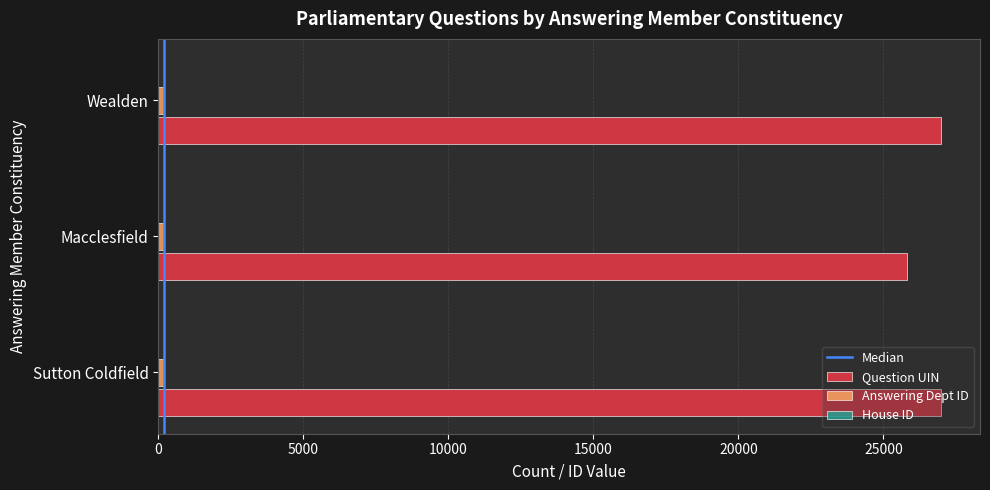

What is the greatest value displayed?

26978